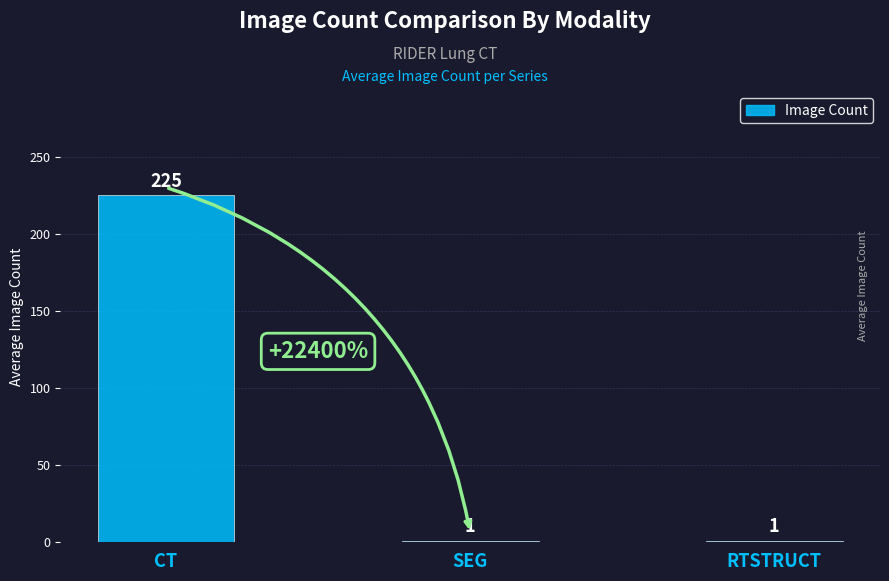

What is the difference between the values at CT and SEG?

224